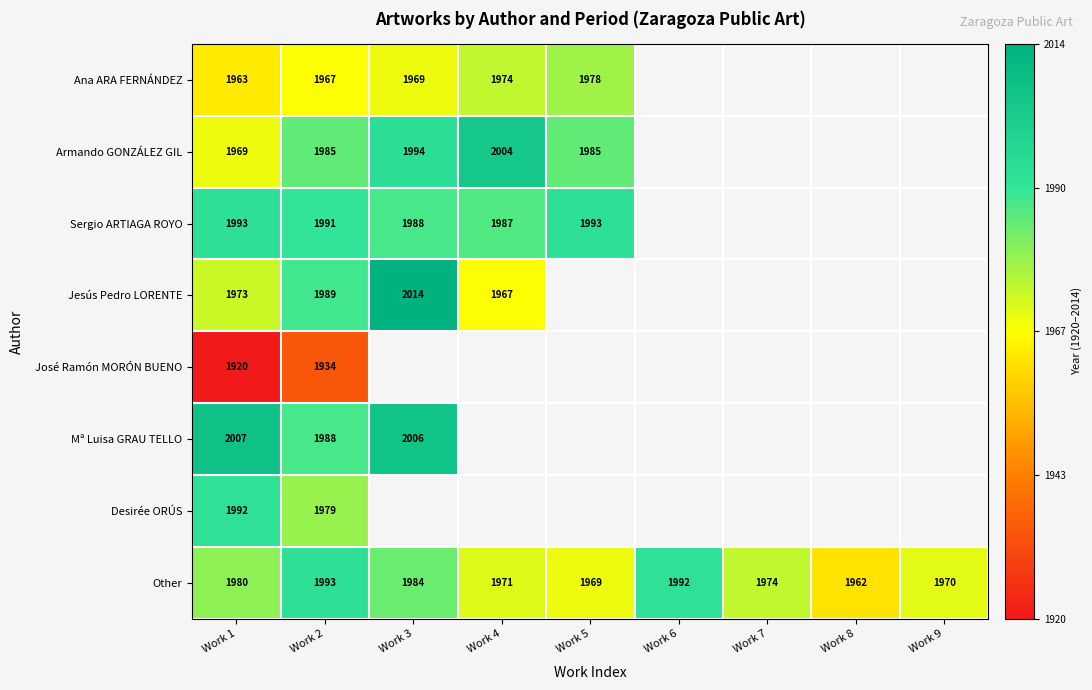

At Work 1, list the series in order from largest to smallest.

Mª Luisa GRAU TELLO, Sergio ARTIAGA ROYO, Desirée ORÚS, Other, Jesús Pedro LORENTE, Armando GONZÁLEZ GIL, Ana ARA FERNÁNDEZ, José Ramón MORÓN BUENO